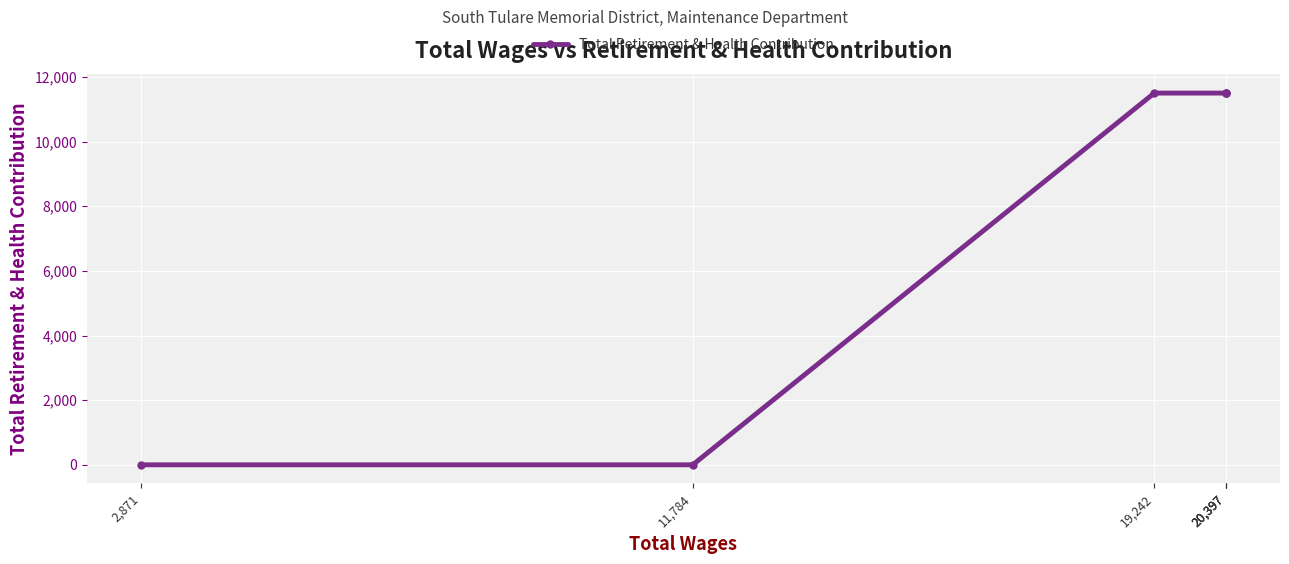

Where is the data nearest to the value 5750?

11,784